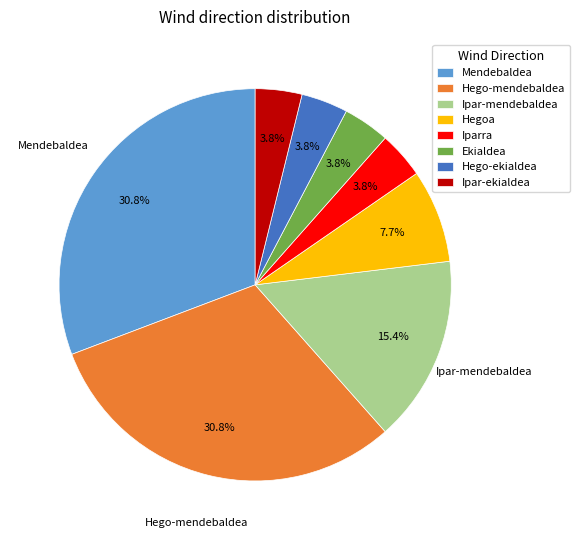

What portion of the pie excludes Hego-mendebaldea?

69.2%